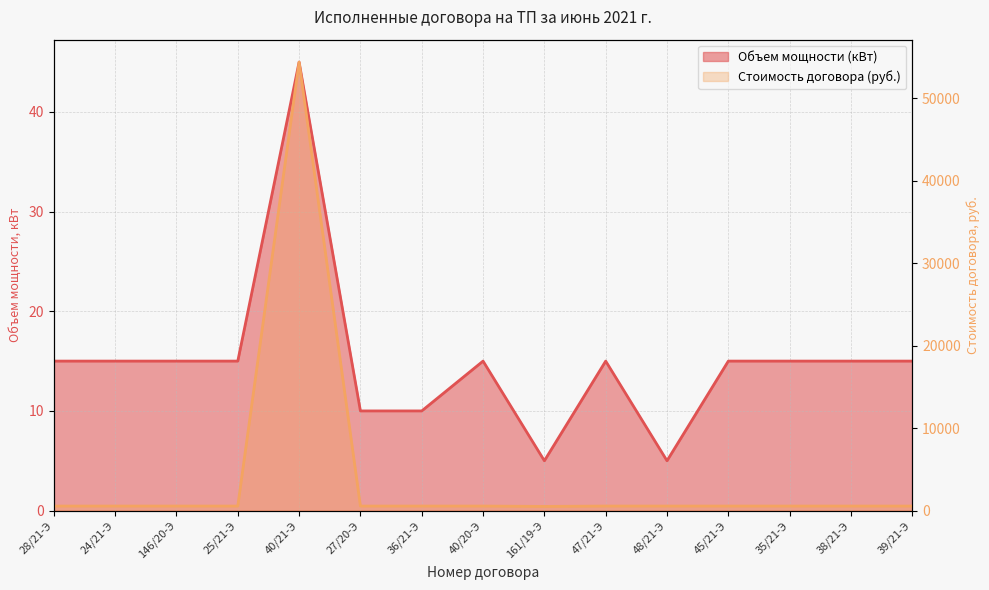

What is the minimum value for Стоимость договора (руб.)?

506.3